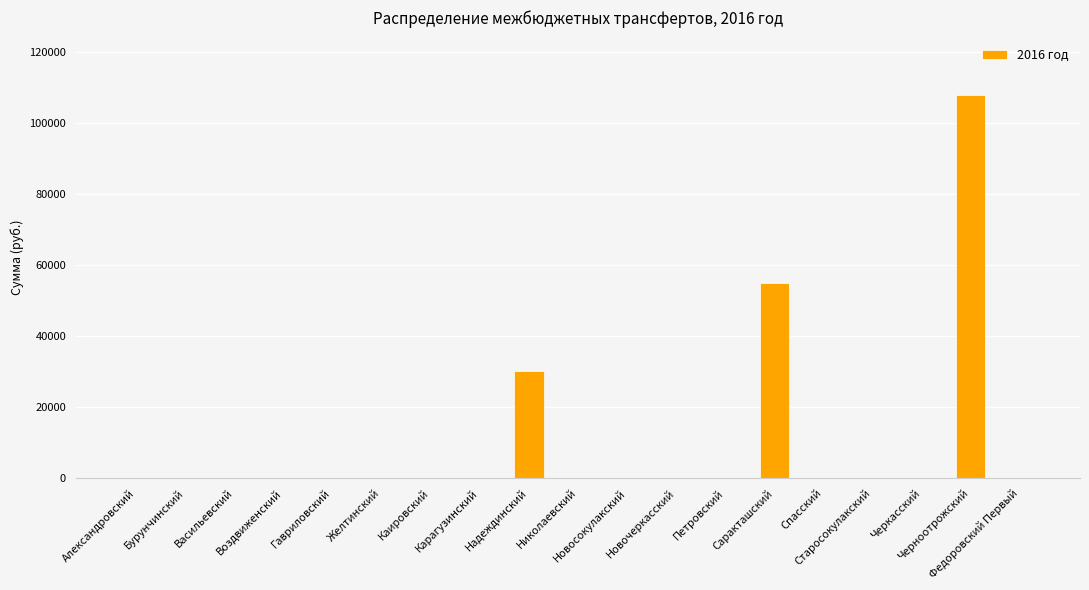

Where is the data nearest to the value 54000?

Саракташский